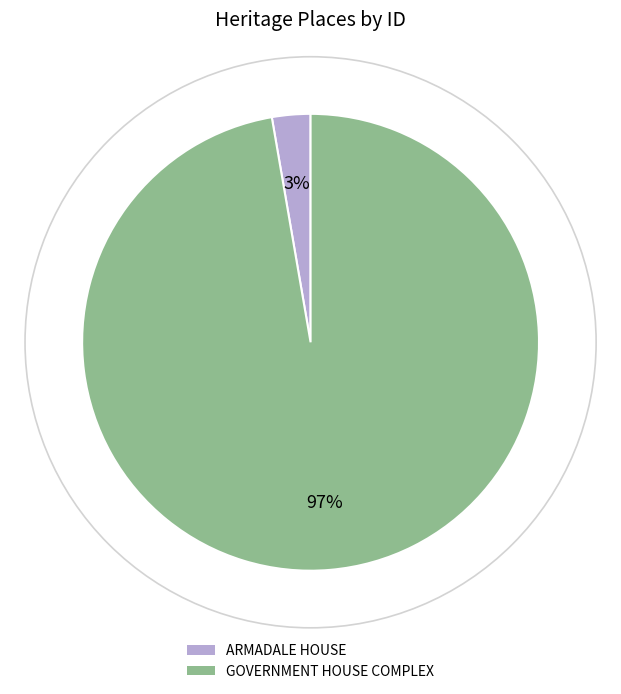

To the nearest percent, what is the average slice percentage?

50%